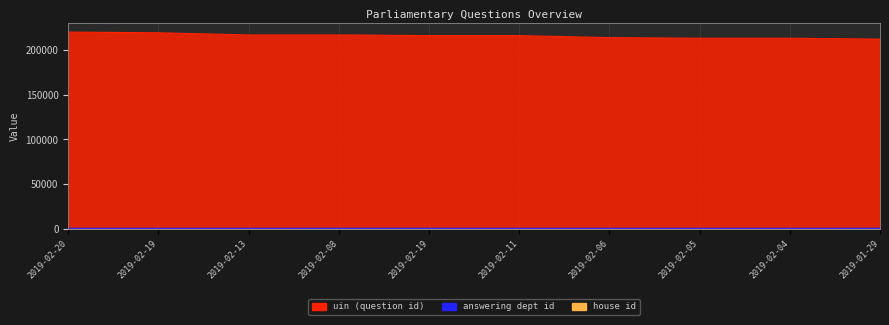

Rank the series by their average value, from highest to lowest.

uin, answering dept id